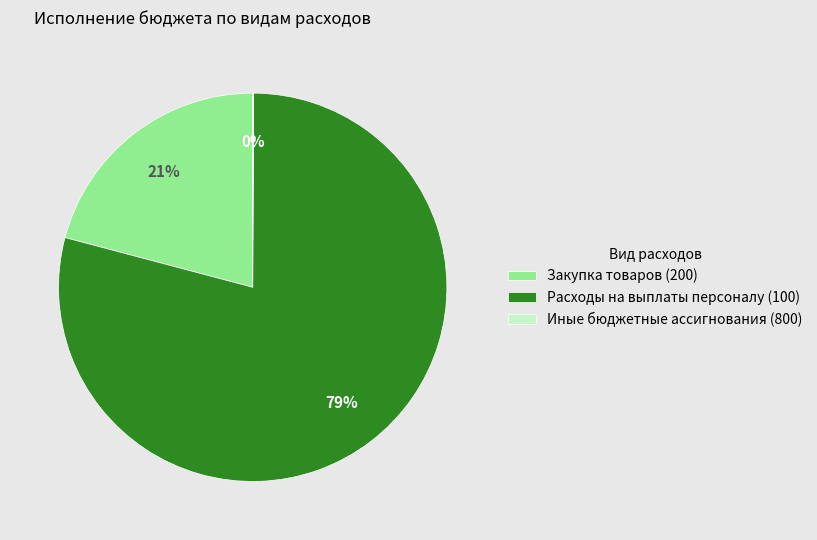

To the nearest percent, what is the difference between the Расходы на выплаты персоналу (100) and Закупка товаров (200) slice percentages?

58%